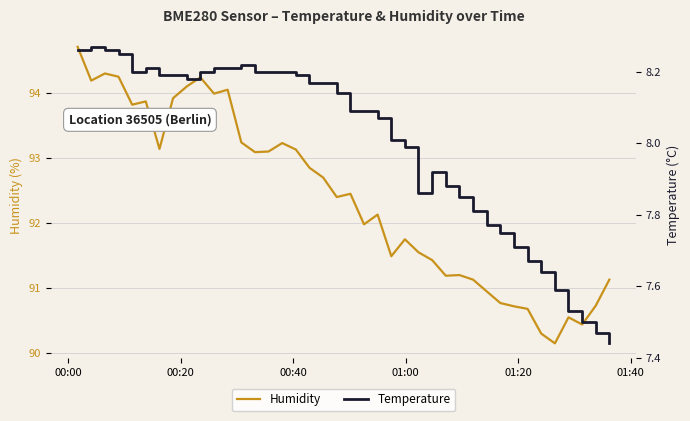

At which category does the chart reach its peak across all series?

00:00